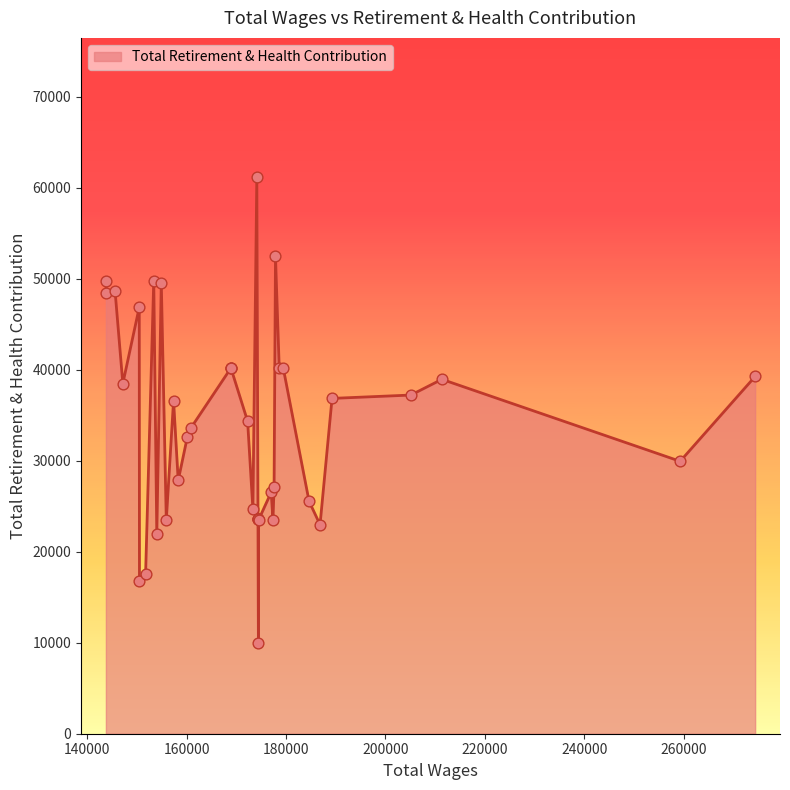

What is the change in value from 0 to 17?

-15672